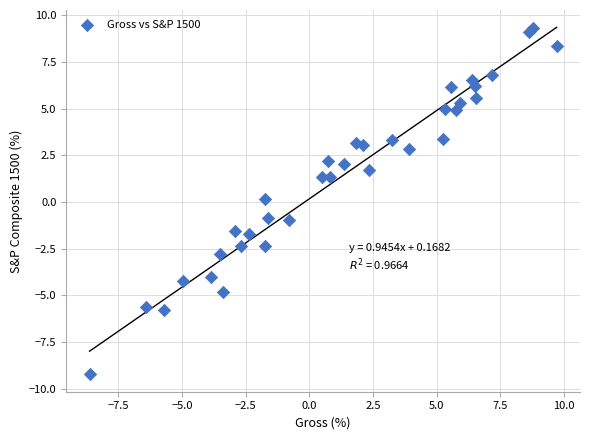

What is the range of X values (max minus min)?

18.3